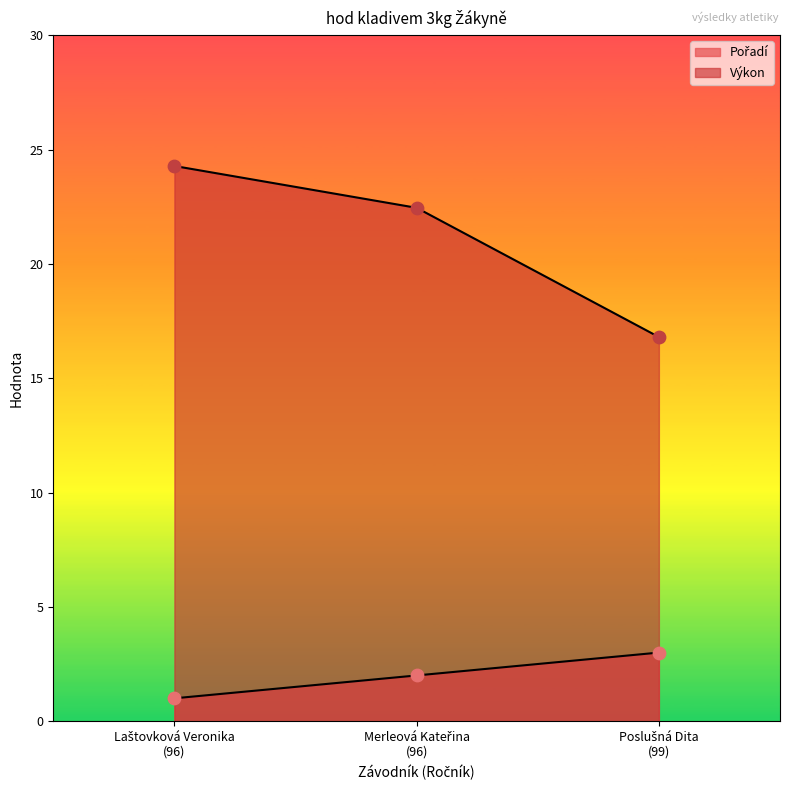

What is the total value across all series at Poslušná Dita
(99)?

19.8